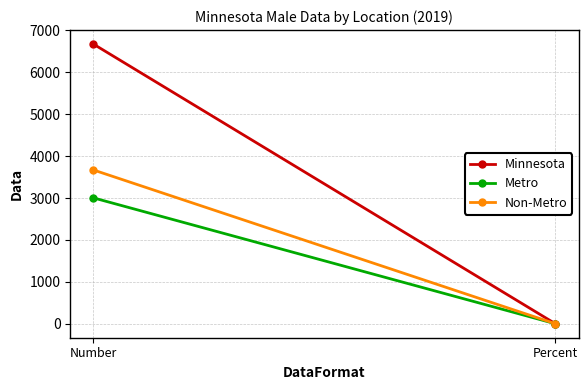

What is the average value of the Metro series?

1502.1